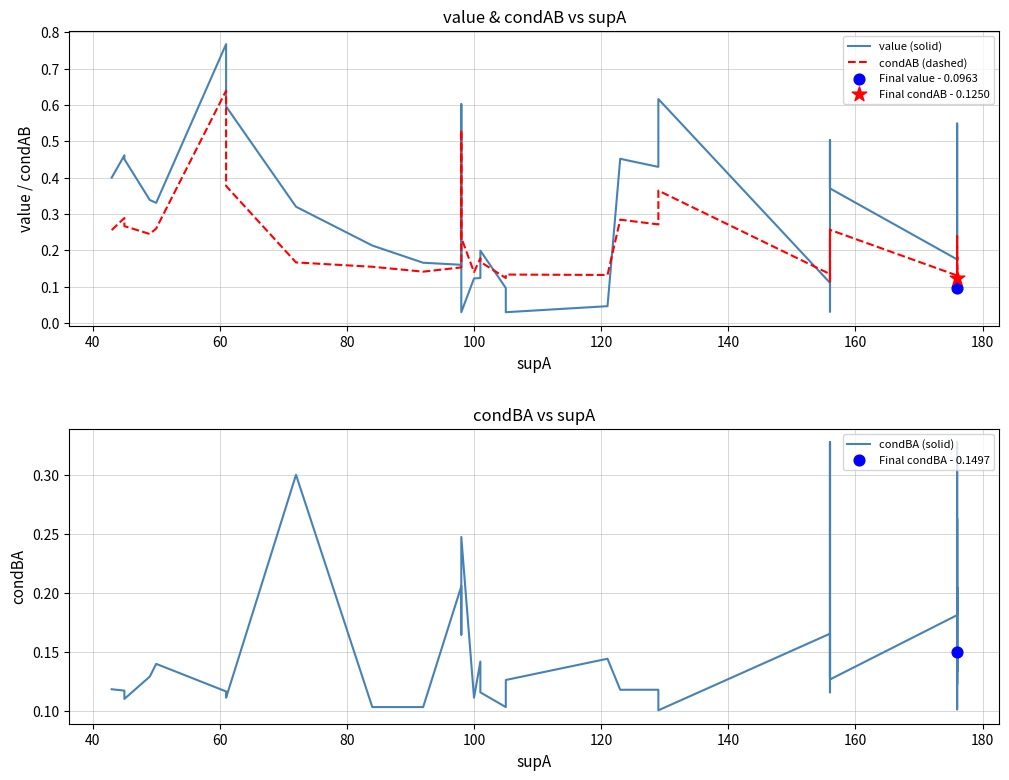

Is the value of condBA (solid) at 20 greater than the value of value (solid) at 18?

Yes